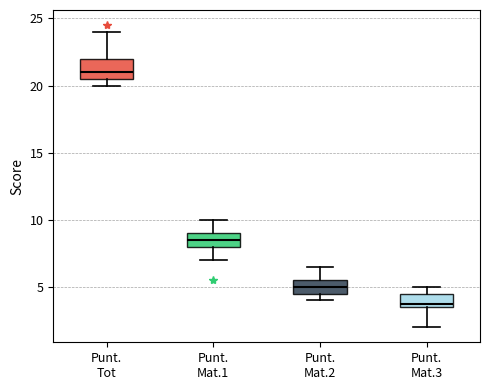

Where does the median line of the box for Punt. Mat.2 sit on the y-axis? The values are not printed on the chart, so give them approximately, as read against the axis.

5.0